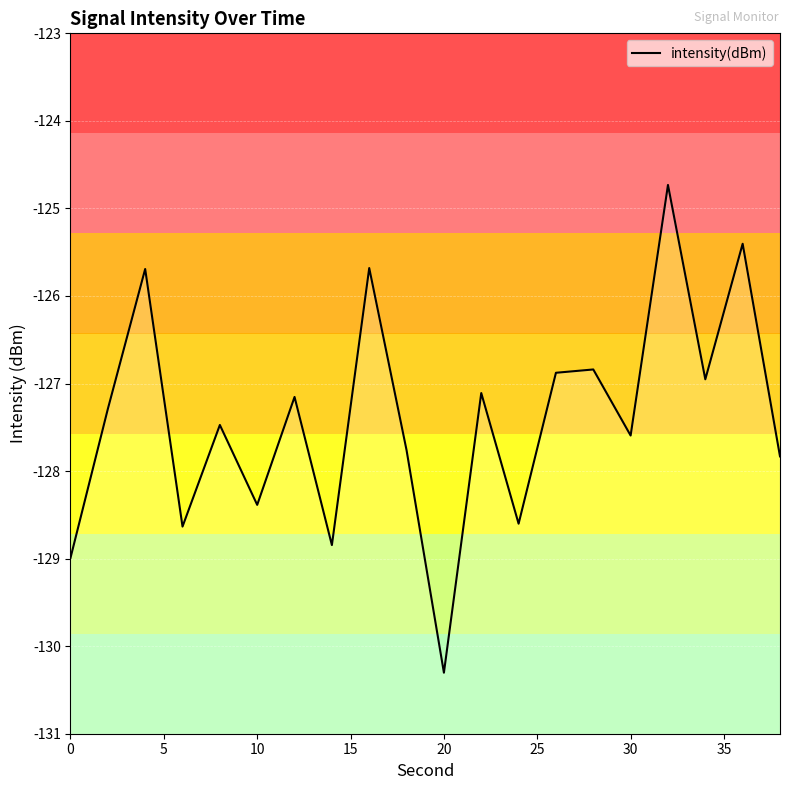

How many values exceed -127?

7